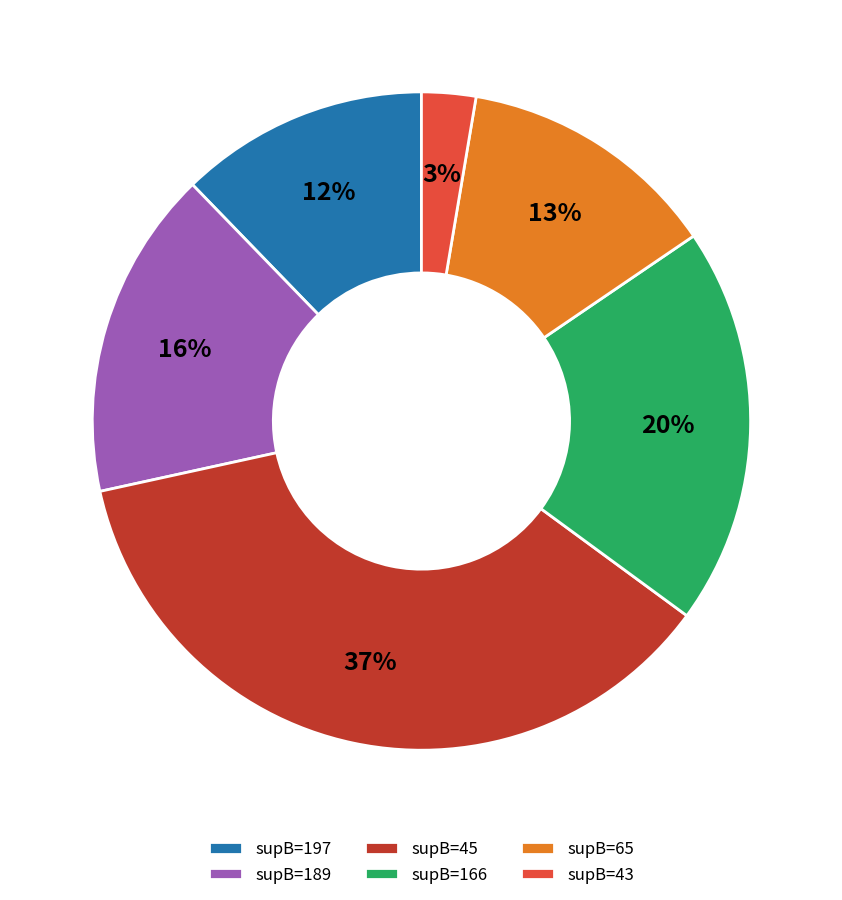

How many segments does this pie chart have?

6